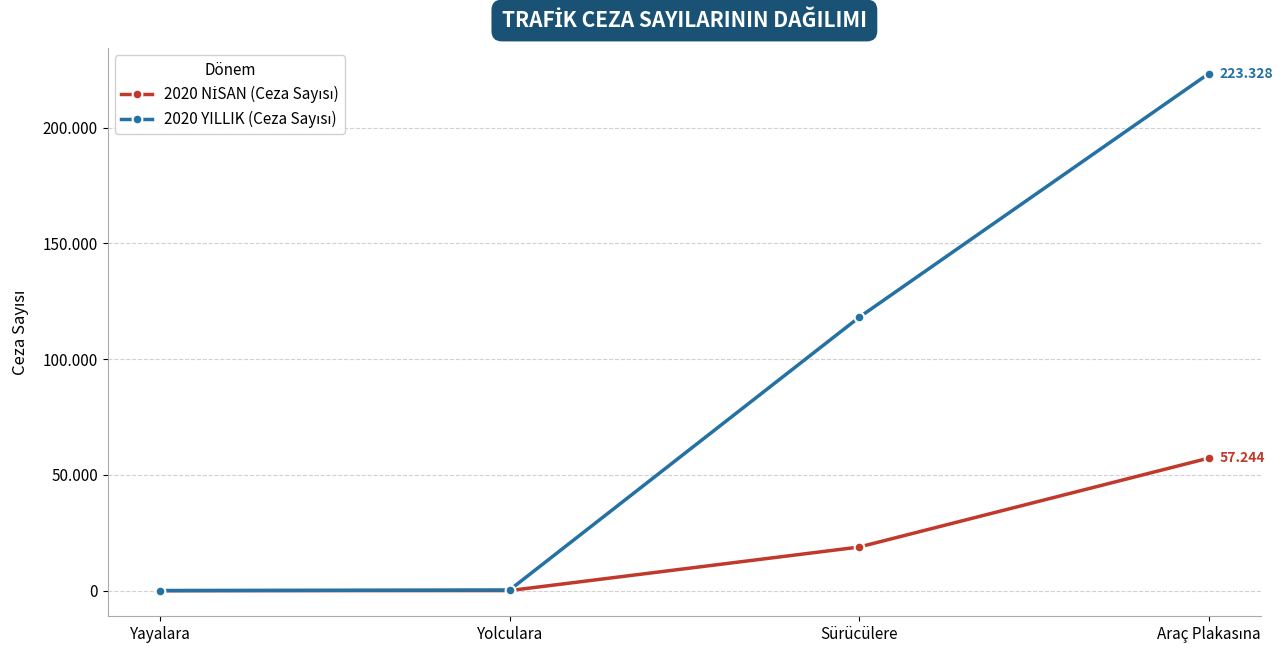

True or false: 2020 YILLIK (Ceza Sayısı) has more than 0 interior local peaks.

False